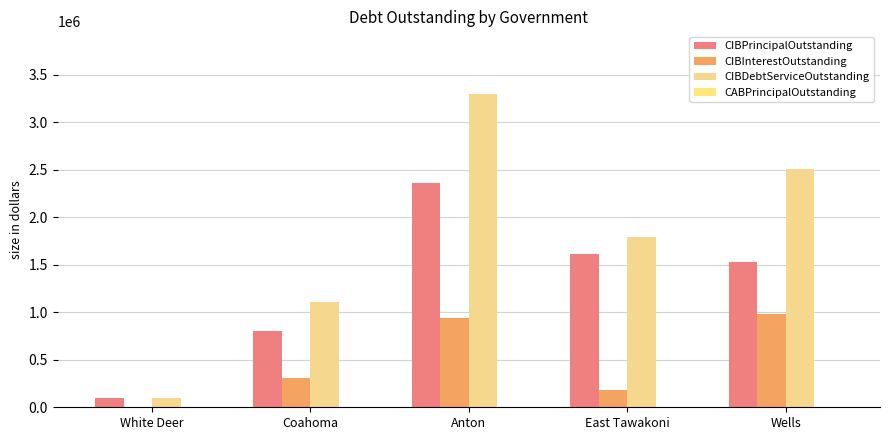

Is the value of CIBInterestOutstanding at White Deer greater than the value of CIBPrincipalOutstanding at Wells?

No